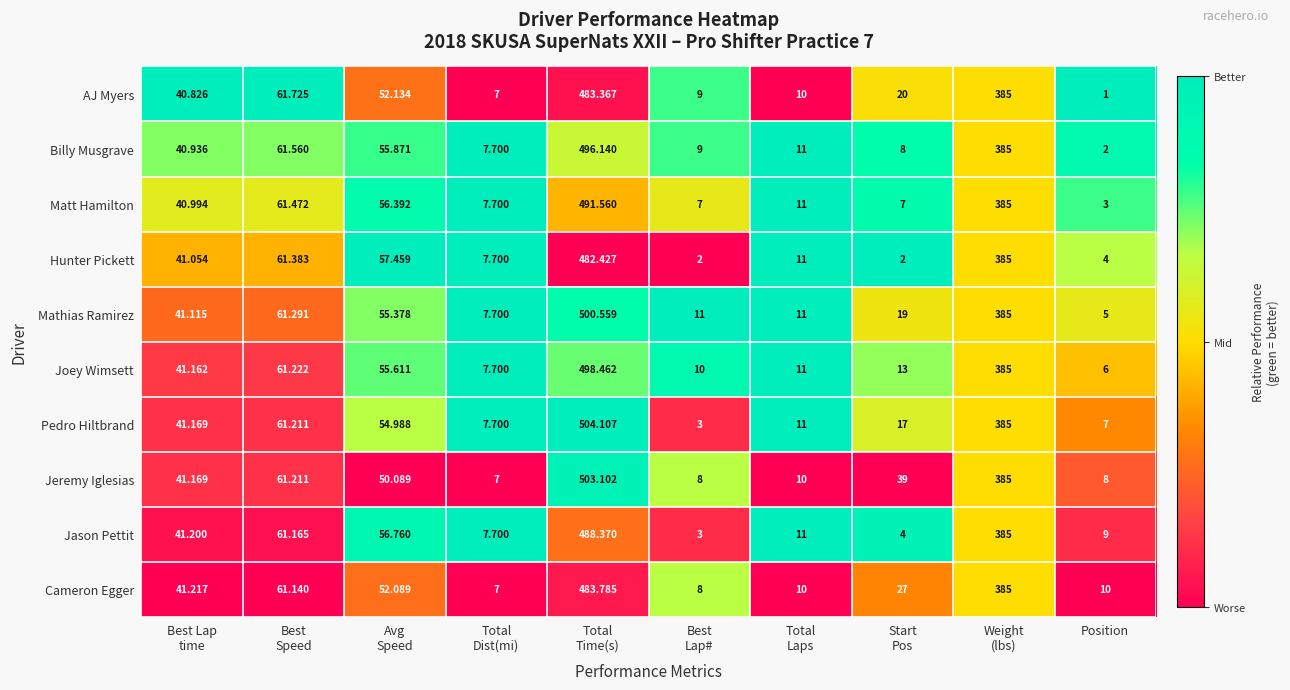

Which series has the largest total across all categories?

Jeremy Iglesias